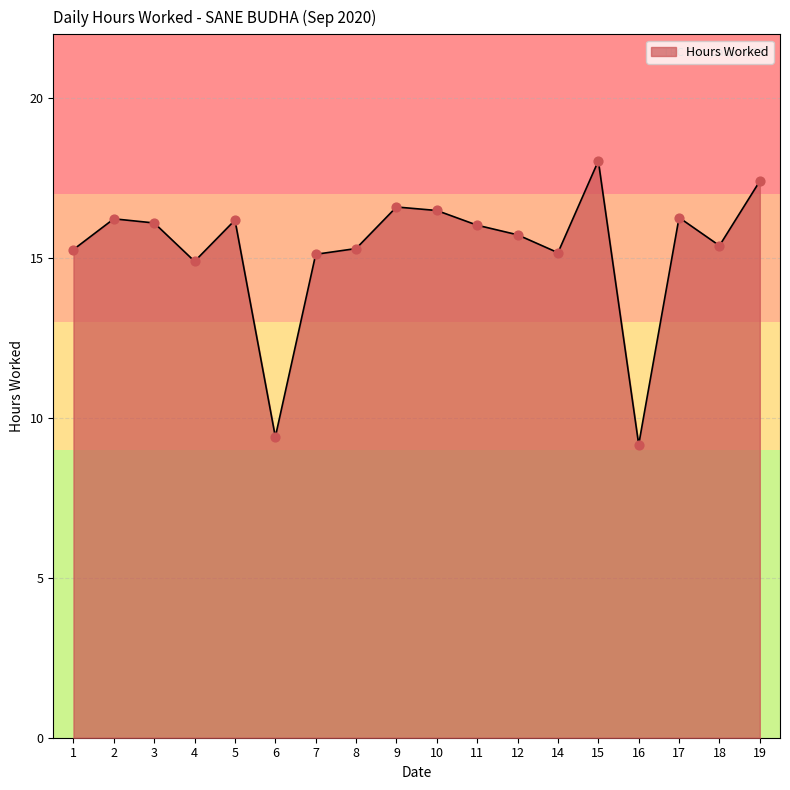

Which has a higher value, 19 or 16?

19